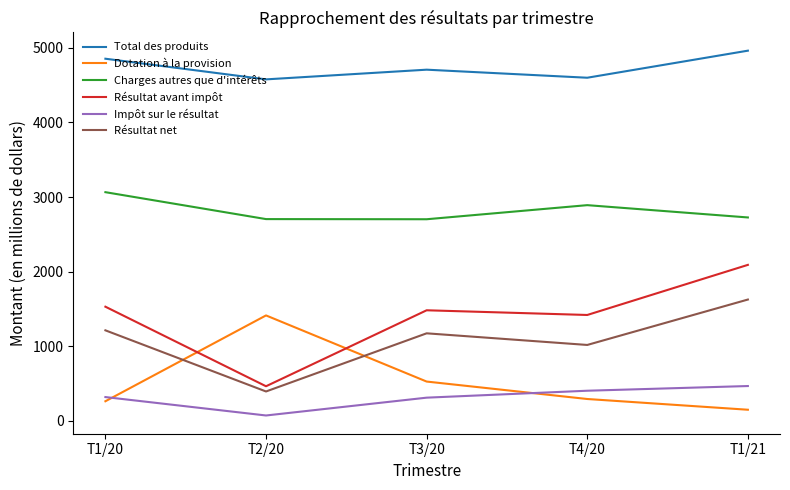

What are all the series names shown in the legend?

Total des produits, Dotation à la provision, Charges autres que d'intérêts, Résultat avant impôt, Impôt sur le résultat, Résultat net